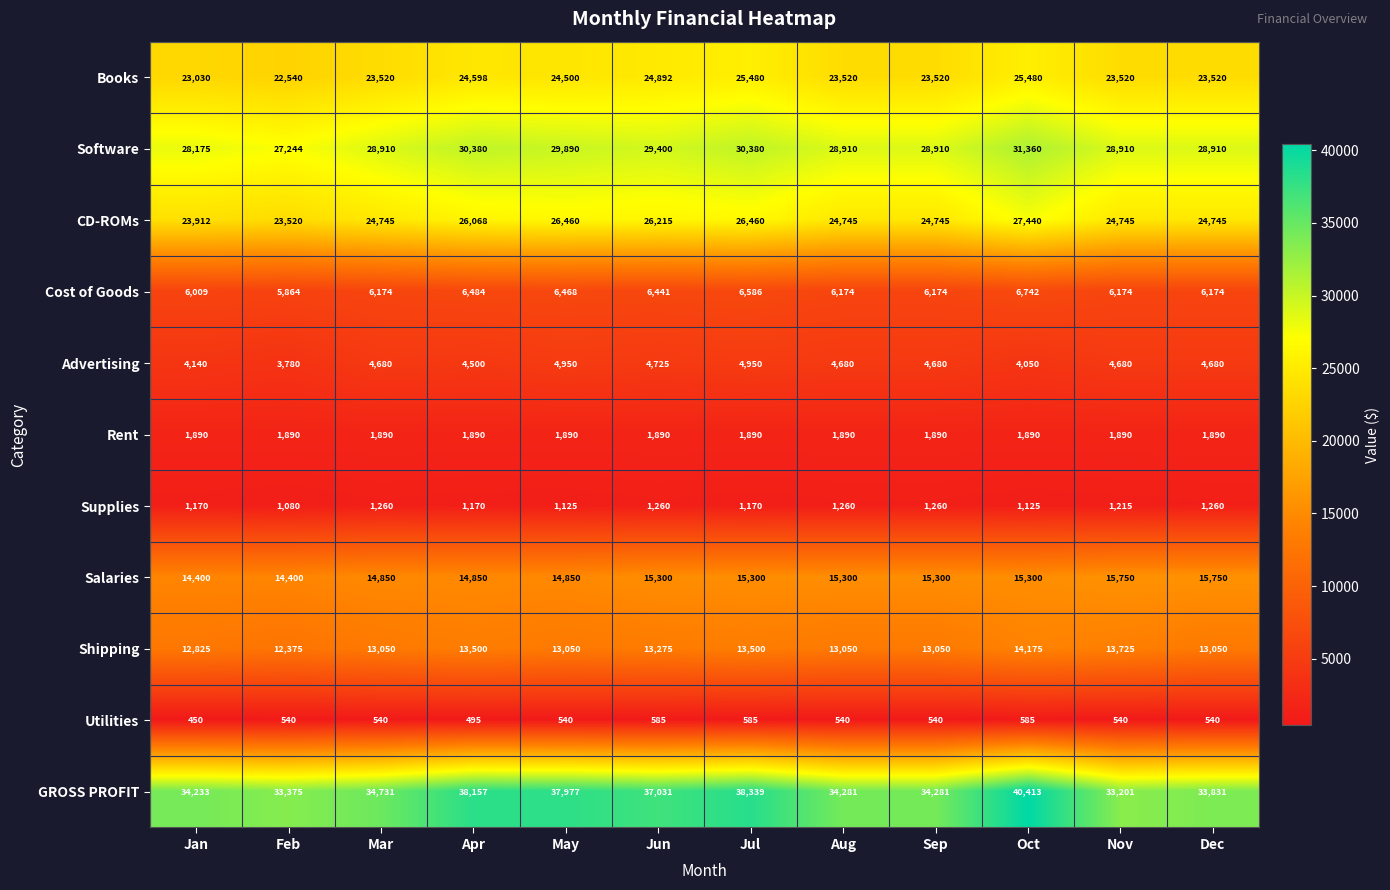

The Advertising series shows 2246 at Jul. True or false?

False